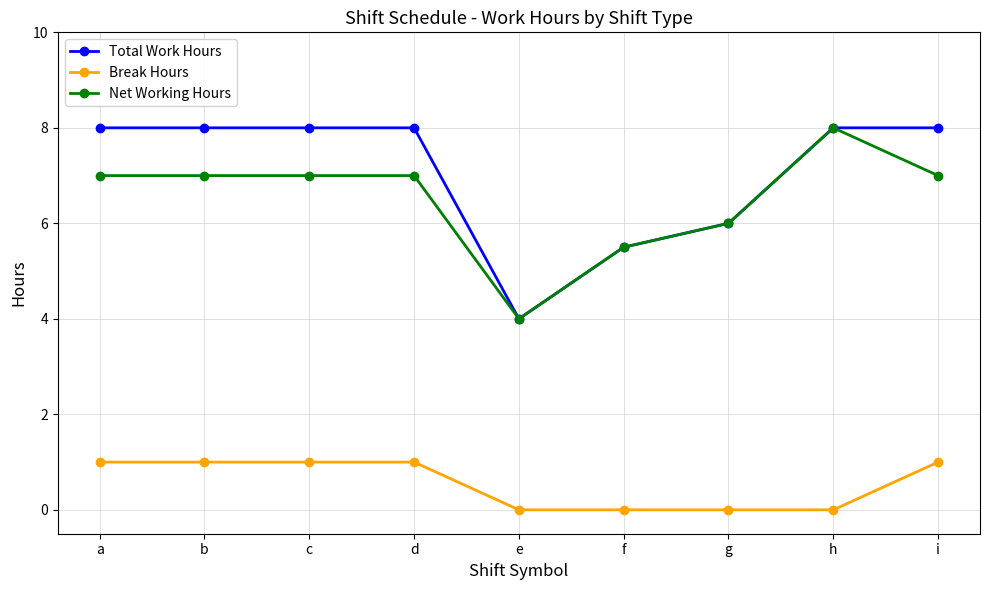

True or false: Net Working Hours and Break Hours cross at least once.

False